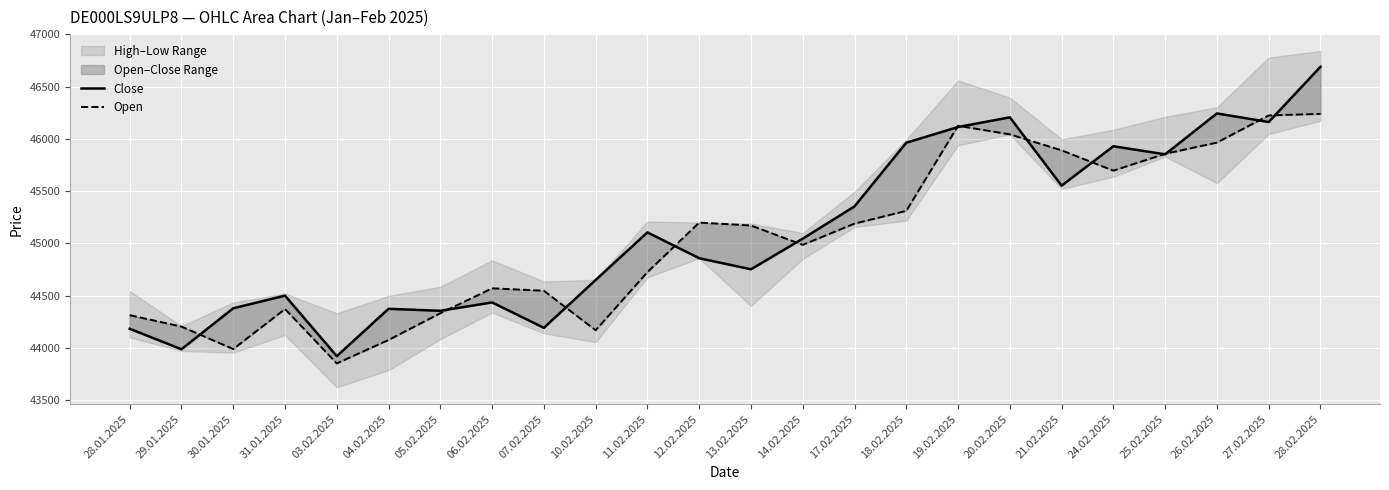

Where is the first local maximum for Close?

31.01.2025